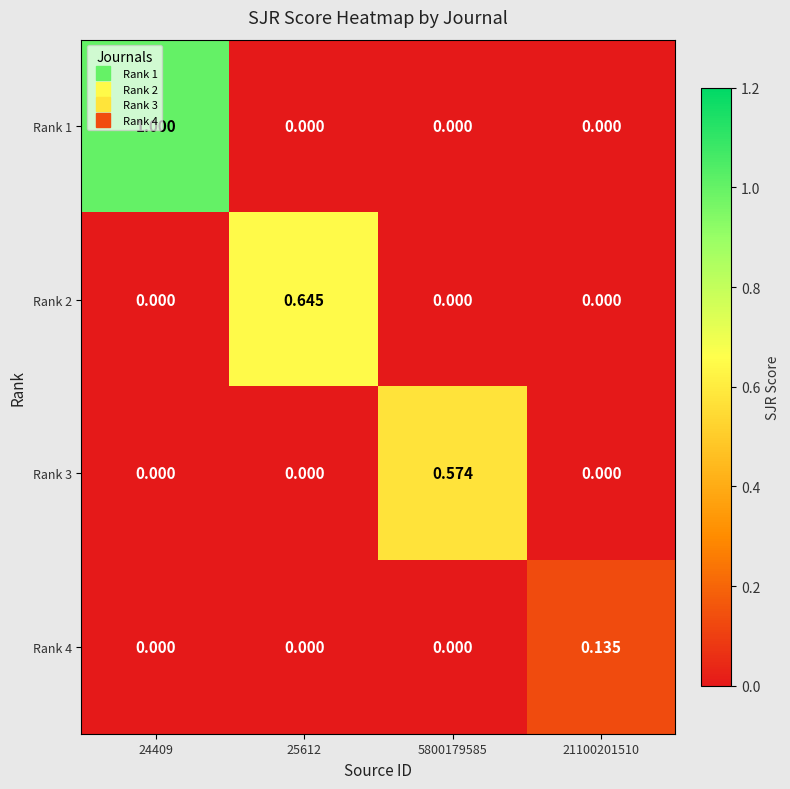

Is the value of Rank 3 at 21100201510 greater than the value of Rank 4 at 21100201510?

No